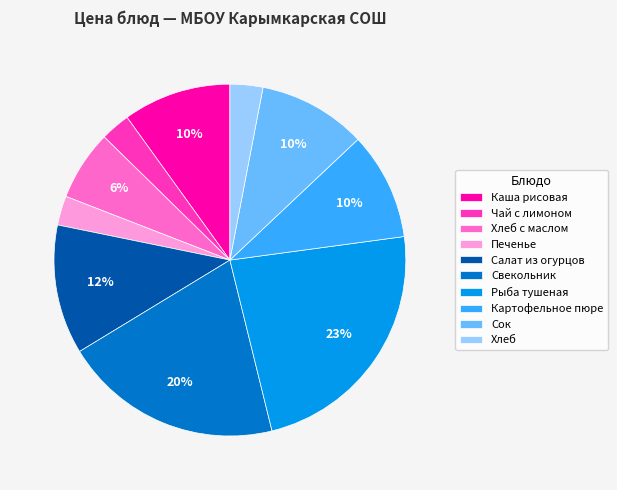

To the nearest percent, what percentage of the pie is Хлеб с маслом?

6%